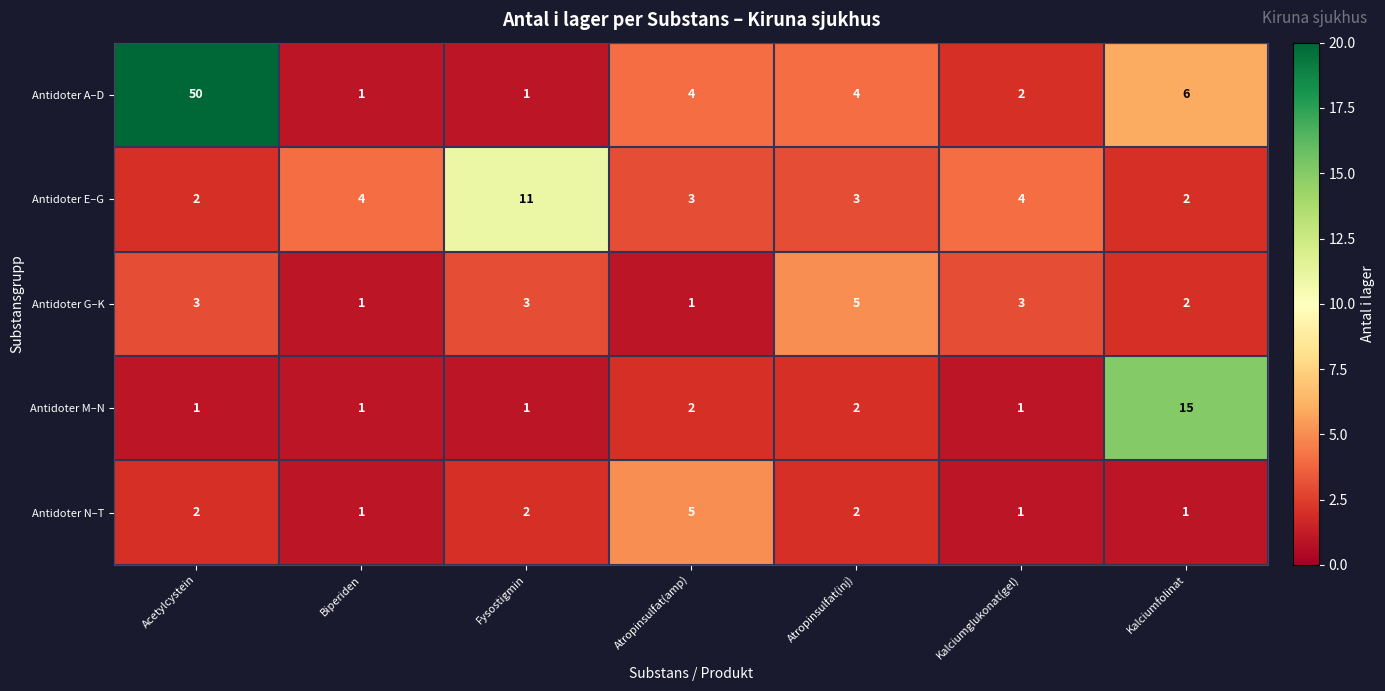

The value of Antidoter N–T at Atropinsulfat(amp) is 5. True or false?

True